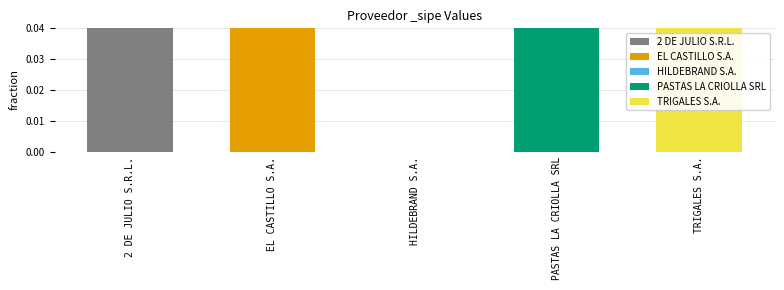

What is the label of the 1st bar from the right?

TRIGALES S.A.